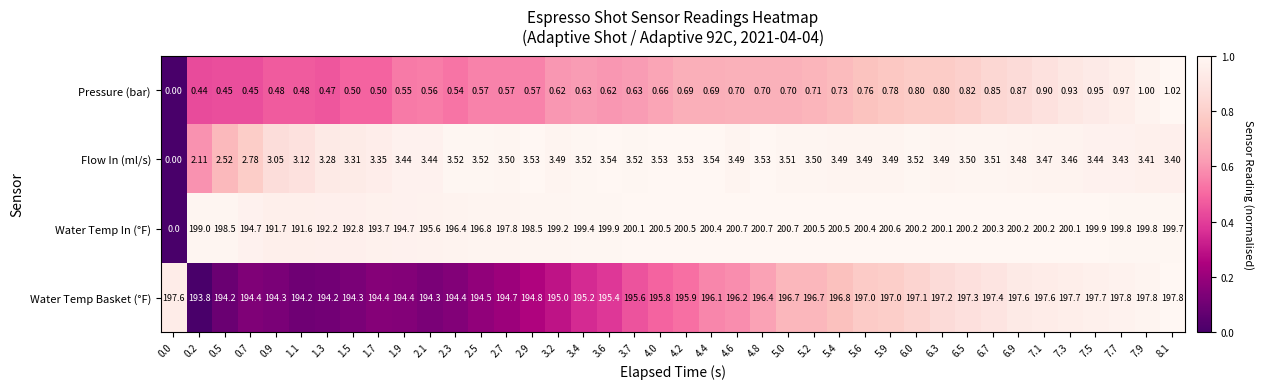

What is the difference between the highest and lowest values at 1.3?

193.7